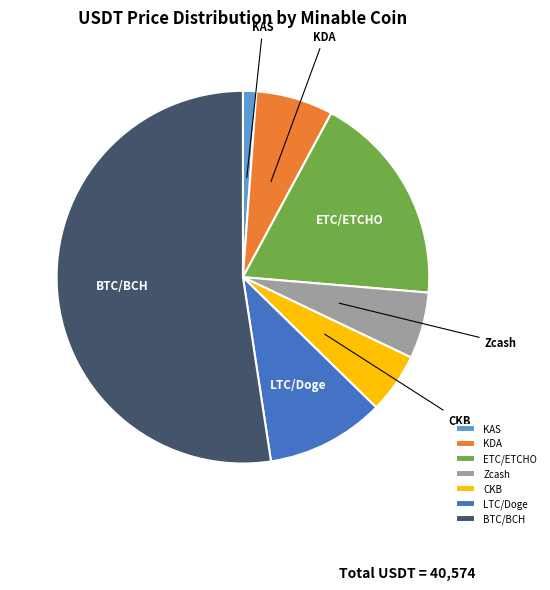

Which category has the smallest portion of the pie?

KAS